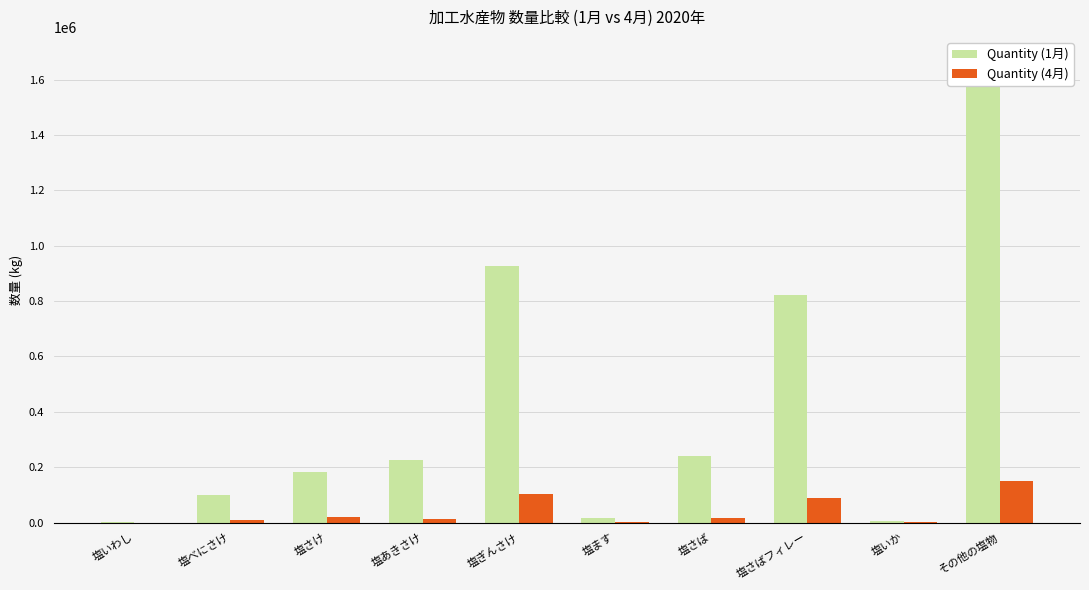

At which label is Quantity (1月) closest to 836343?

塩さばフィレー